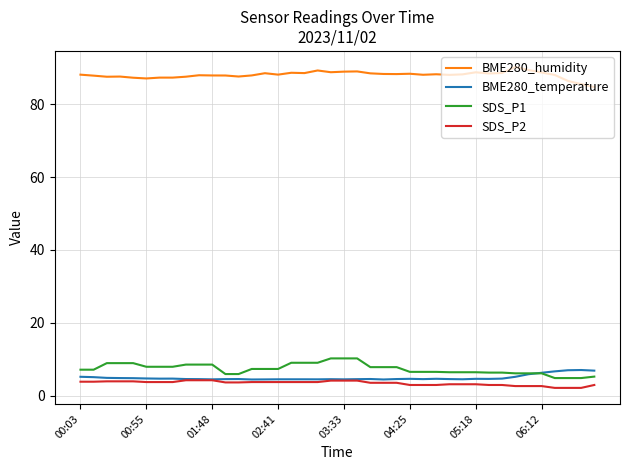

What is the minimum value shown in the chart?

2.1